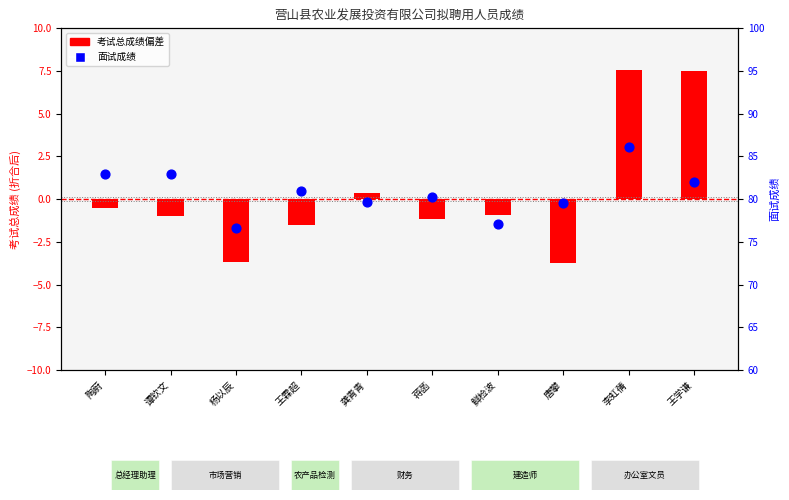

What is the ratio of the value at 龚青青 to the value at 鲜检波?

1.0